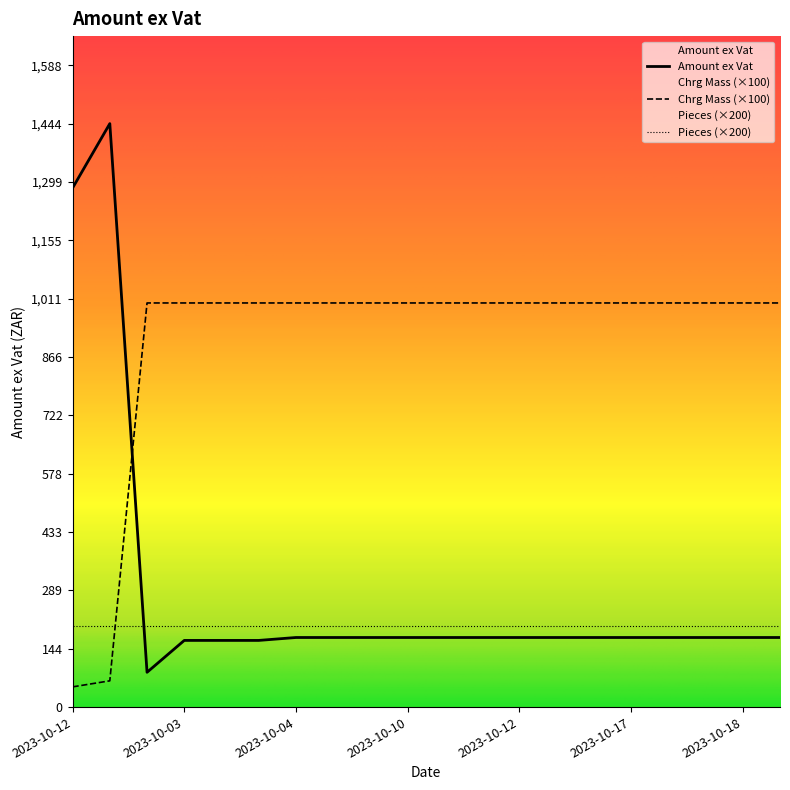

Between 2023-10-17 and 2023-10-17, which series saw the biggest shift?

Amount ex Vat